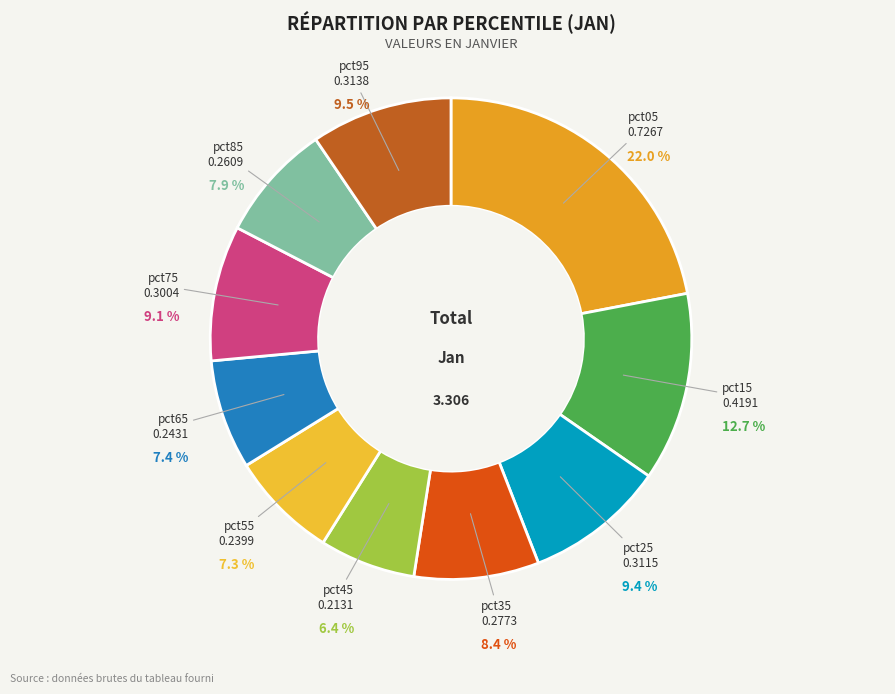

To the nearest percent, what is the difference between the pct05 and pct75 slice percentages?

13%